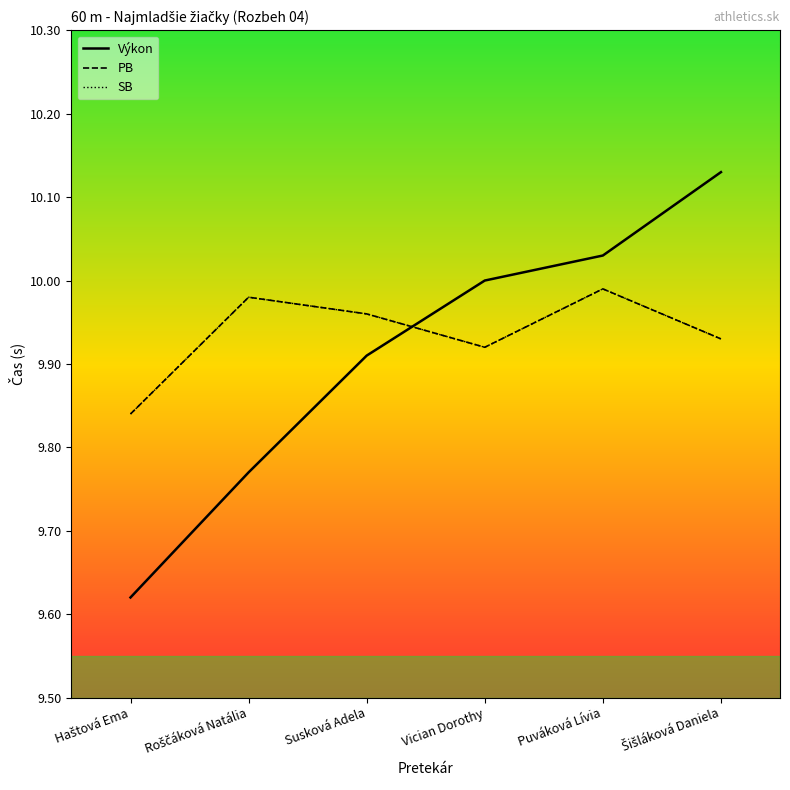

Is this an area chart (filled region under the line)?

No